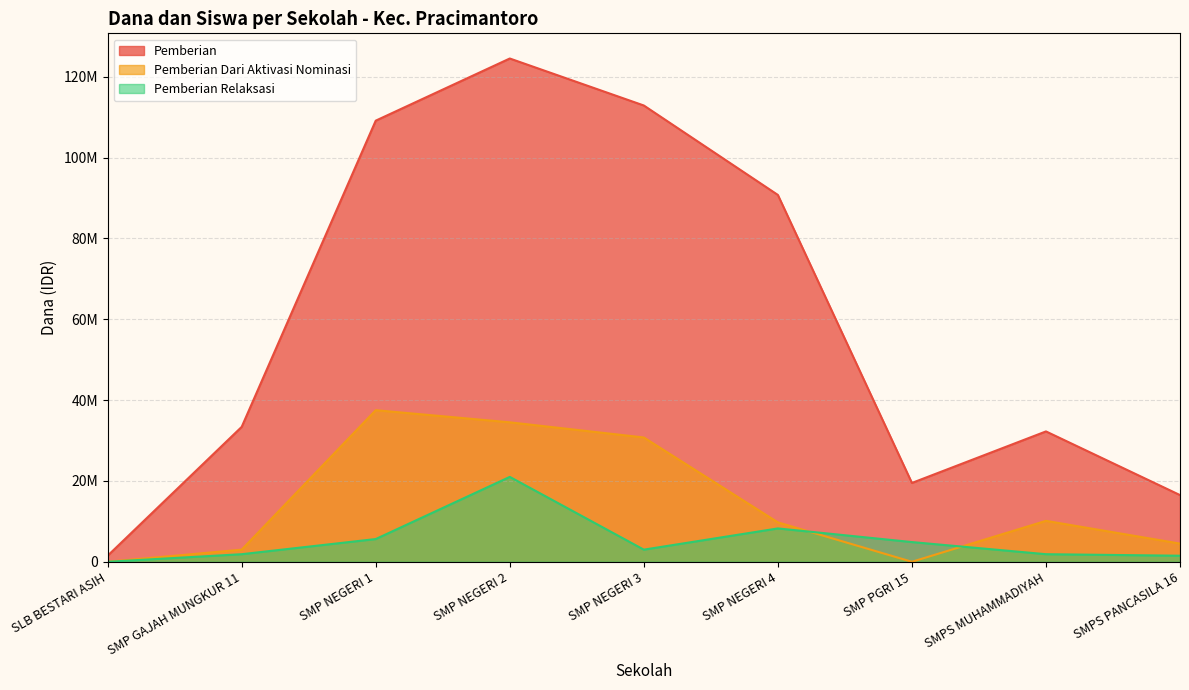

At which category is the sum across all series the highest?

SMP NEGERI 2